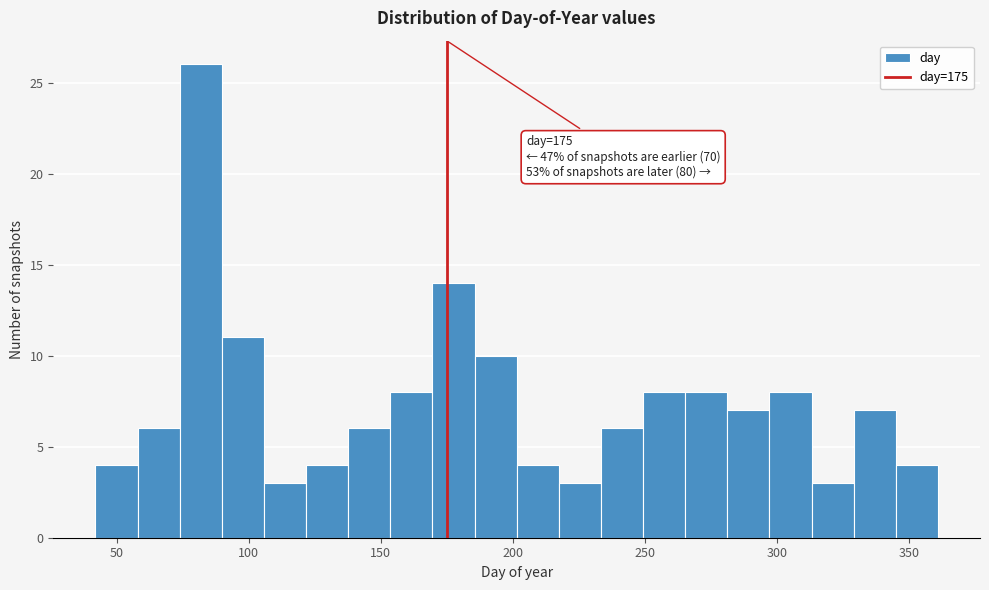

Around what value on the x-axis is the tallest bar? Give the approximate position of its centre, as read against the axis.

80